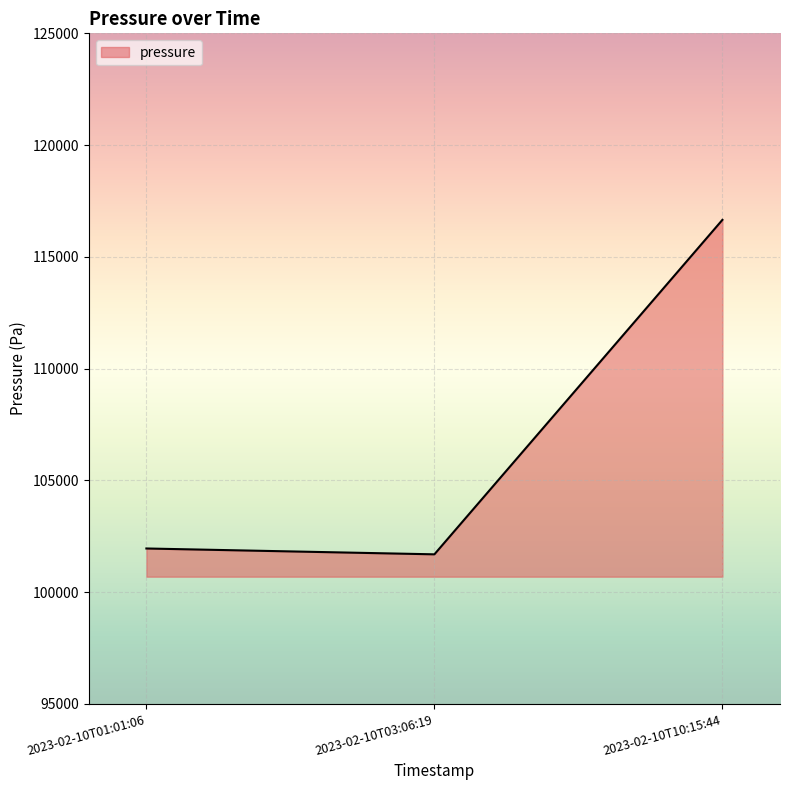

List the labels in order of value, smallest first.

2023-02-10T03:06:19, 2023-02-10T01:01:06, 2023-02-10T10:15:44